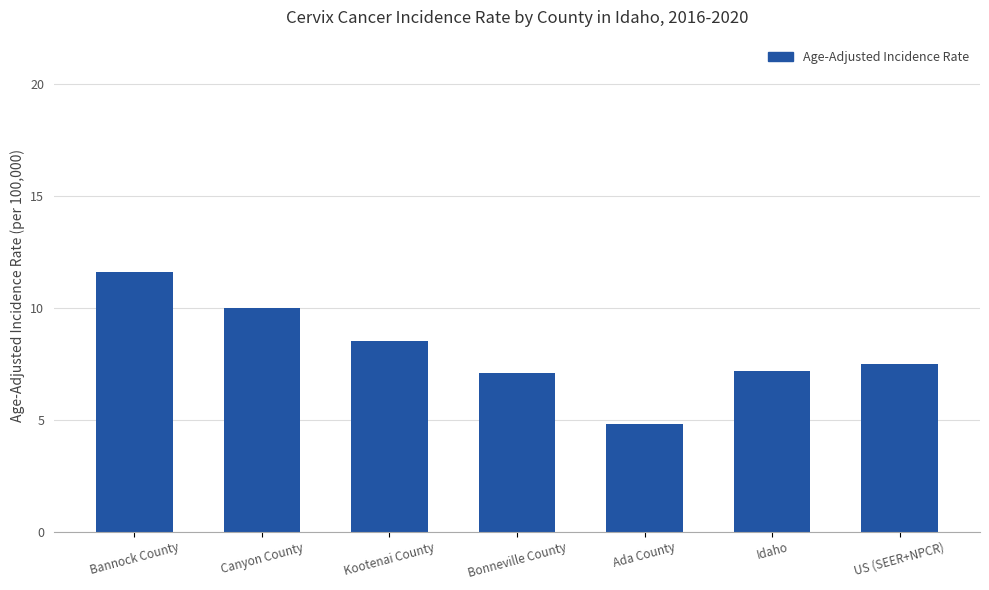

What is the value of the 7th bar from the left?

7.5